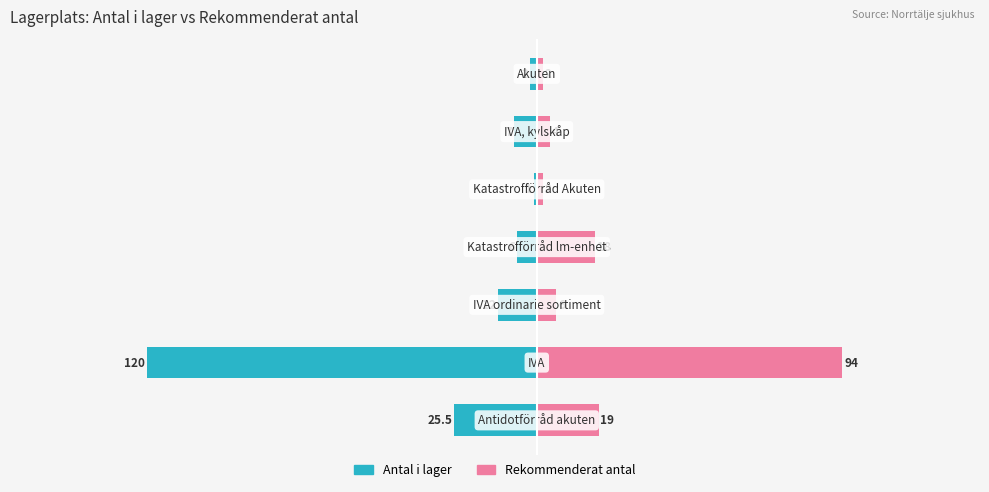

What are all the series names shown in the legend?

Antal i lager, Rekommenderat antal